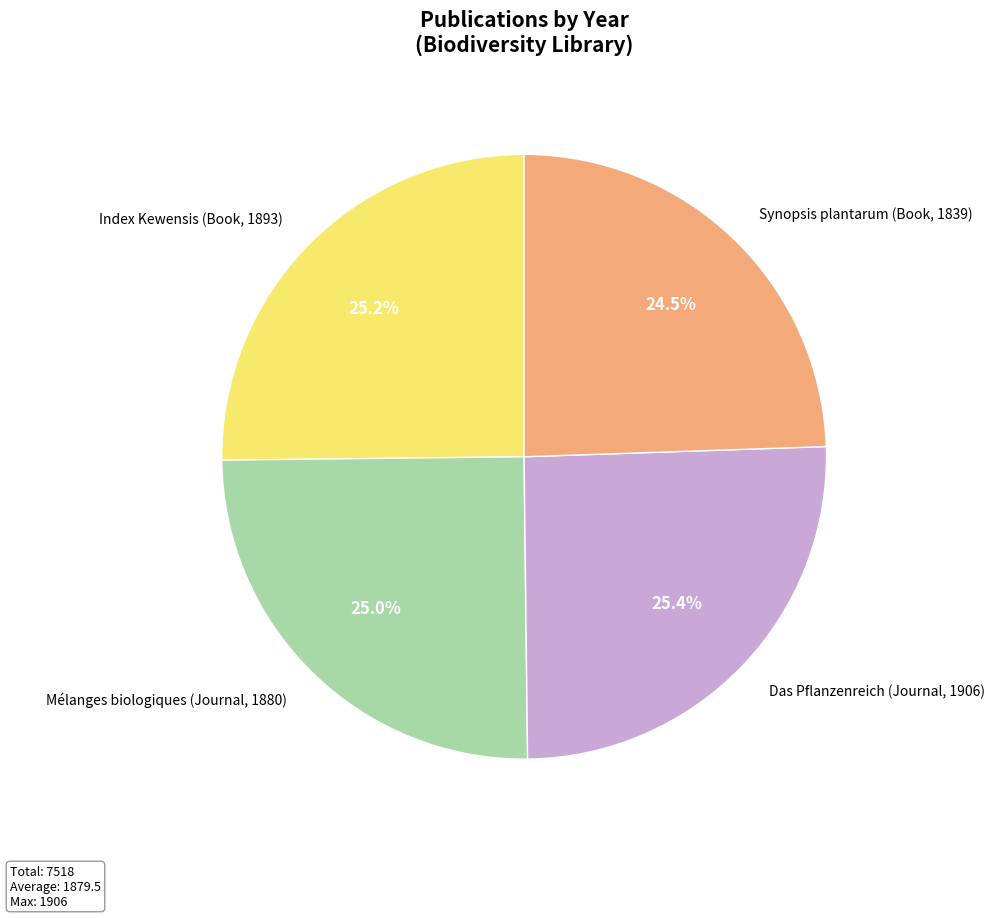

What is the ratio of the value at Index Kewensis (Book, 1893) to the value at Mélanges biologiques (Journal, 1880)?

1.0